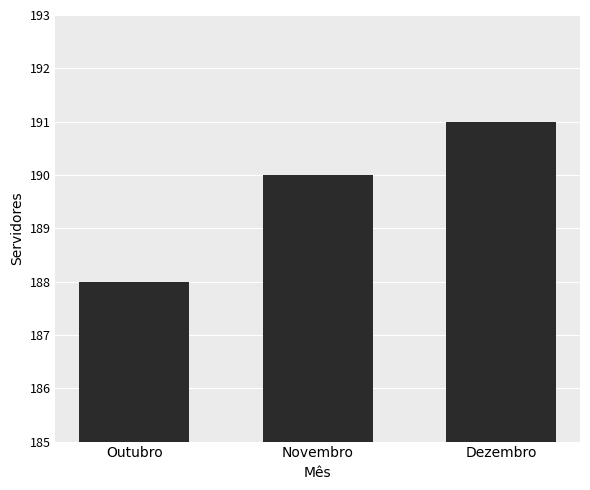

Which label corresponds to the largest value in the chart?

Dezembro